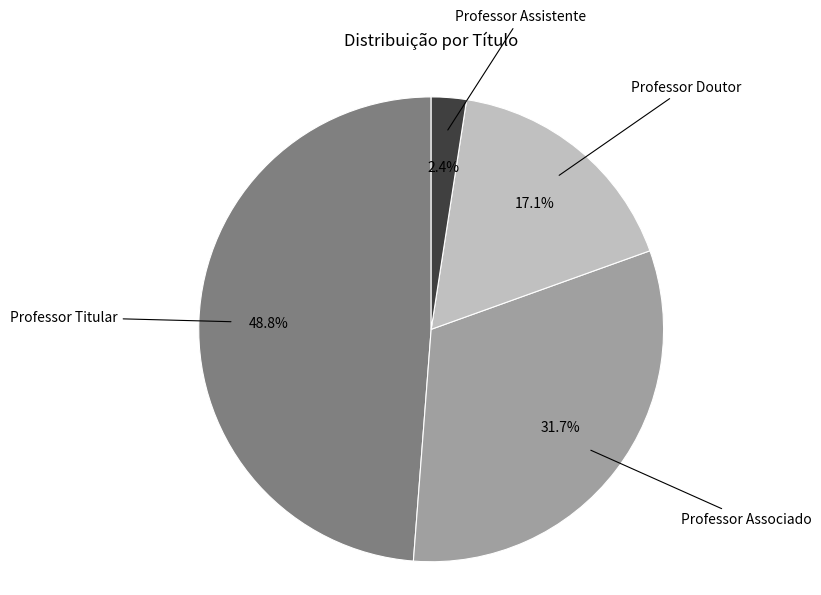

How many segments does this pie chart have?

4